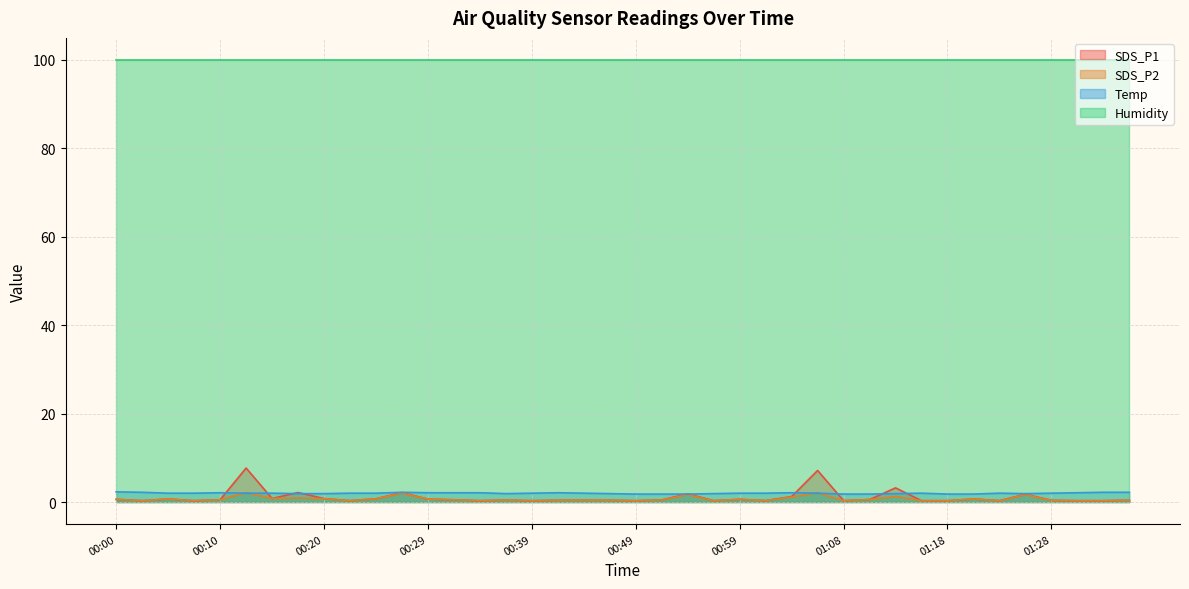

How many interior local valleys does the SDS_P2 series have?

11